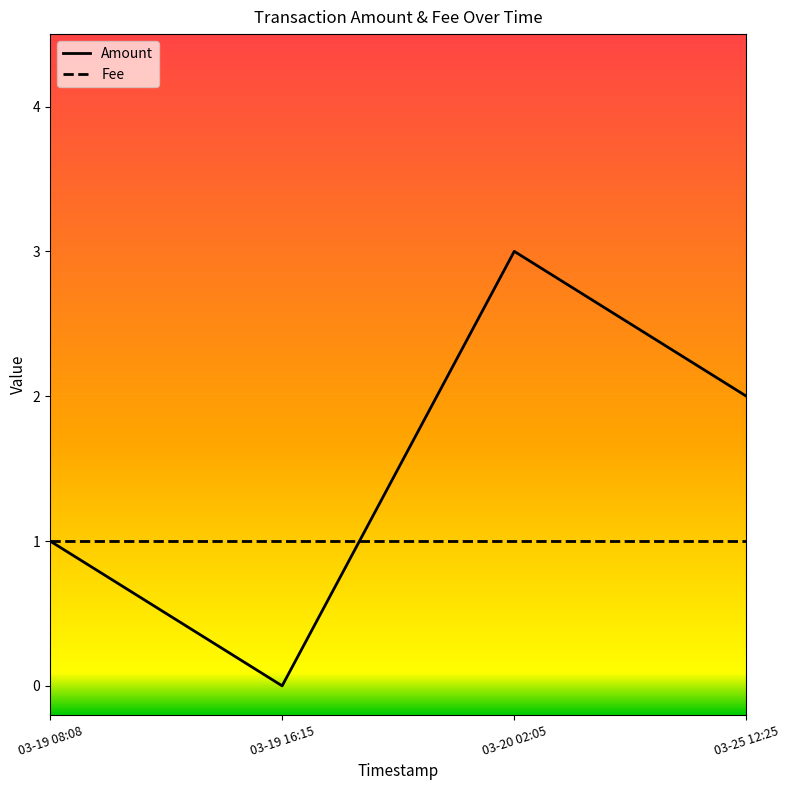

What position from the left is 03-20 02:05?

3